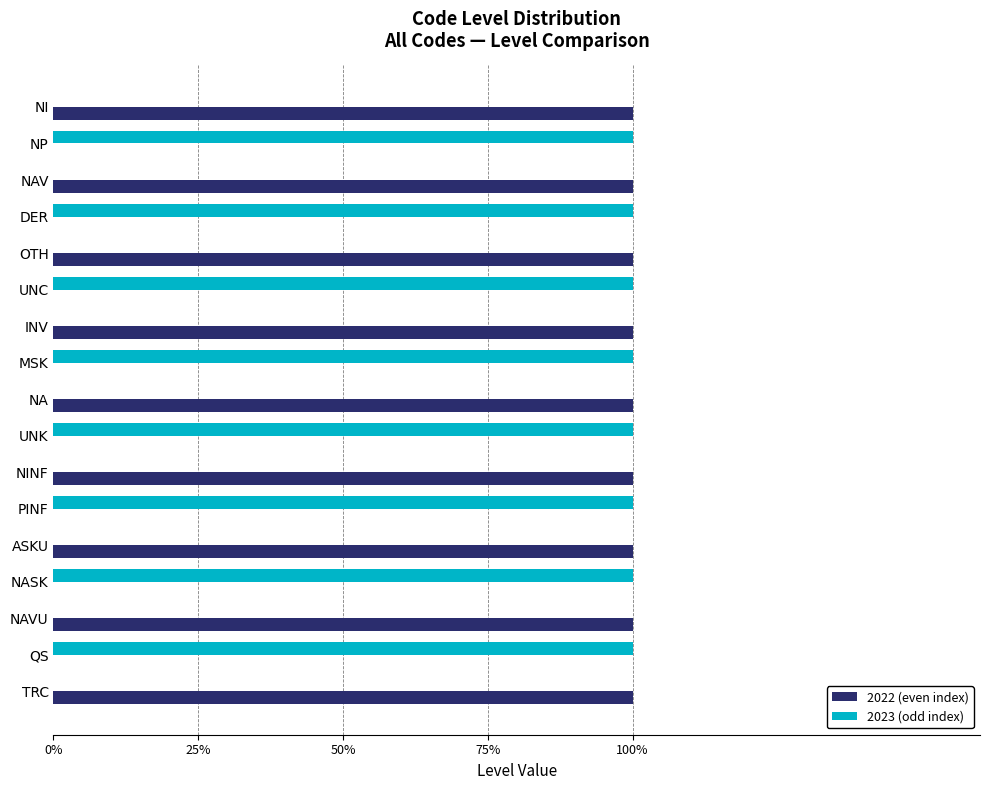

What are all the series names shown in the legend?

2022 (even index), 2023 (odd index)